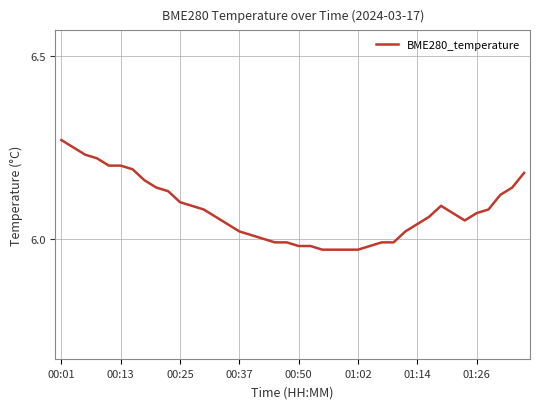

Is this an area chart (filled region under the line)?

No